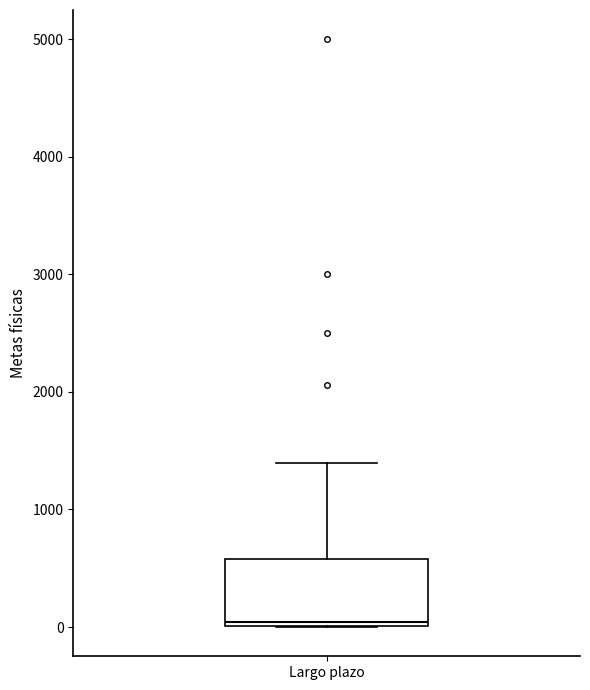

Transcribe this box plot: give where the median line is, the range the box spans, and where the two whiskers end, as read against the y-axis. The values are not printed on the chart, so give them approximately, as read against the axis.

median 0 (just above the box's lower edge), box 0 to 600, whiskers 0 to 1400